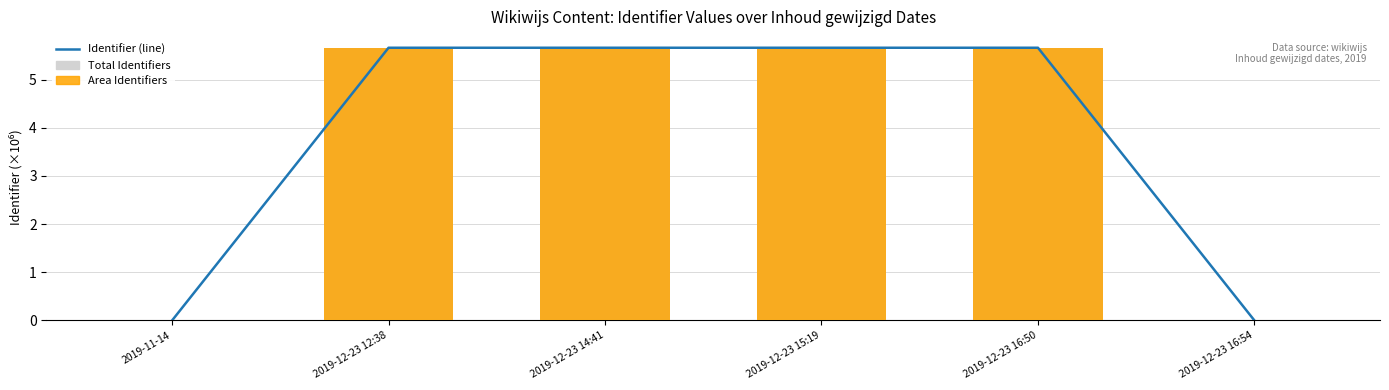

Reading left to right, what are all the values shown in this chart?

Identifier (line): 0.0	5.7	5.7	5.7	5.7	0.0
Total Identifiers: 0.0	5.7	5.7	5.7	5.7	0.0
Area Identifiers: 0.0	5.7	5.7	5.7	5.7	0.0